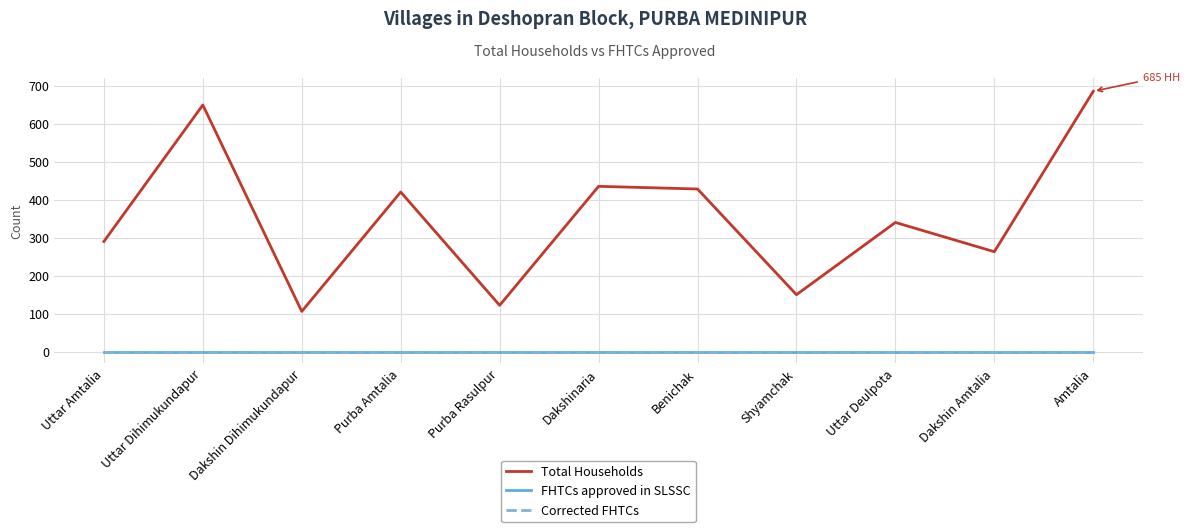

What is the difference between the Total Households values at Uttar Amtalia and Purba Amtalia?

130